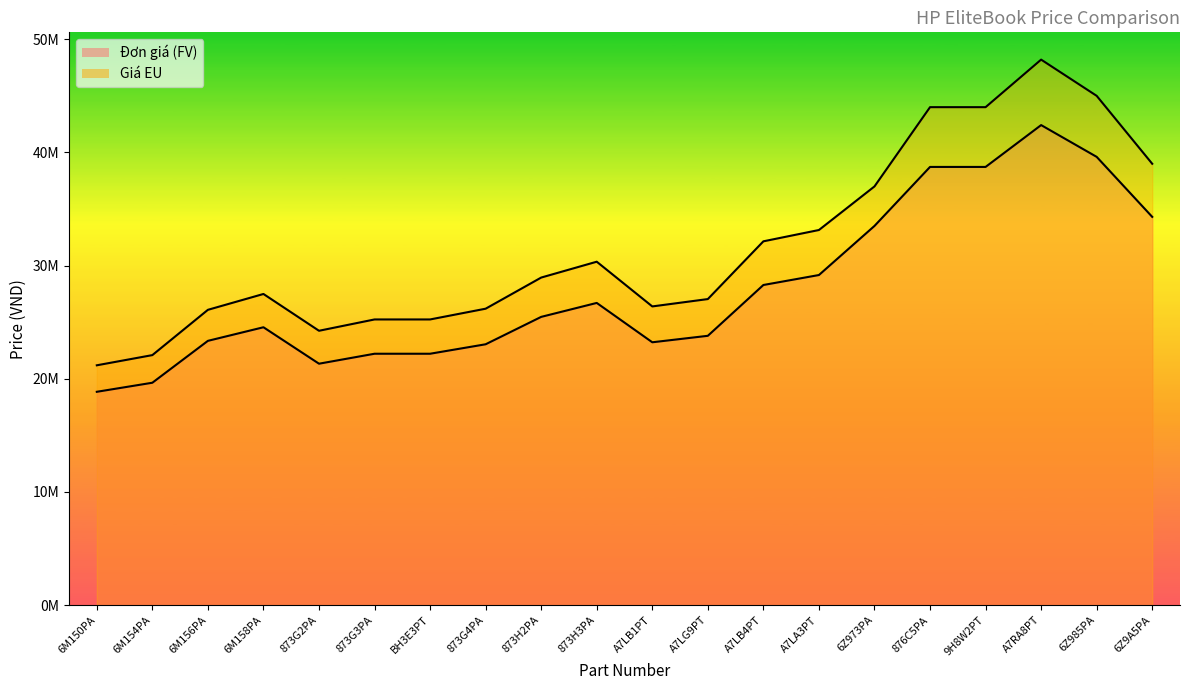

At which category does the chart reach its peak across all series?

A7RA8PT